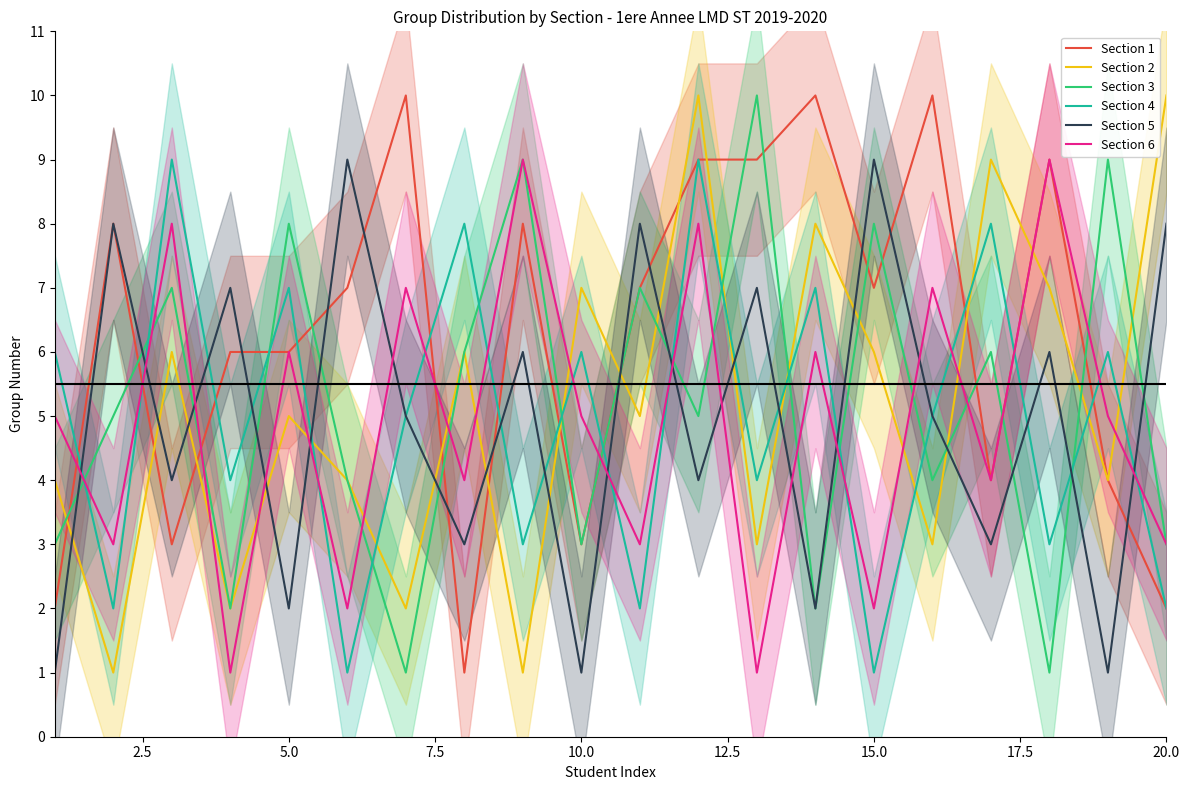

How many lines are shown in the chart?

6